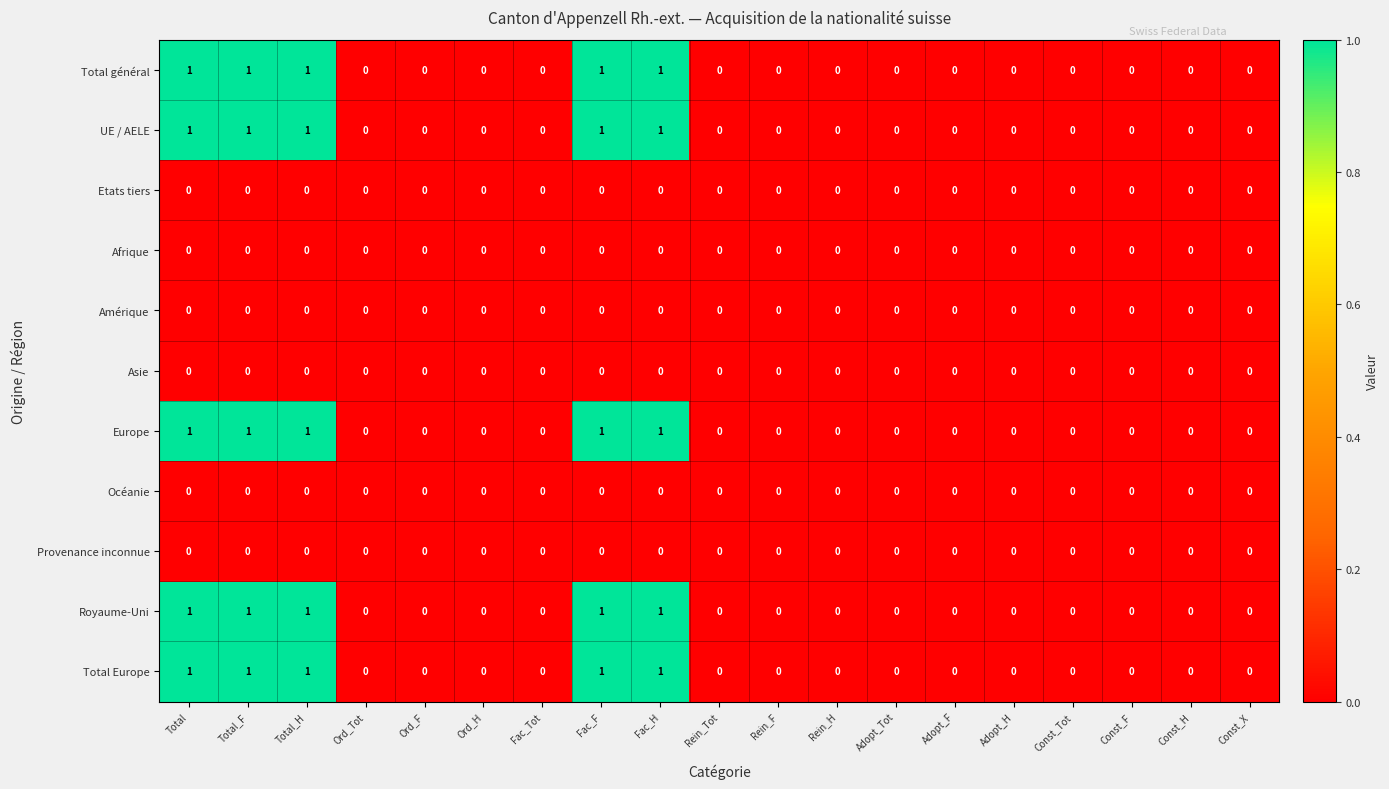

What is the total value across all series at Total?

5